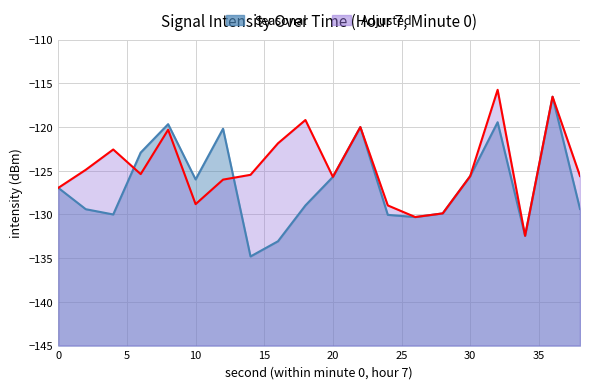

True or false: Adjusted has more than 0 interior local peaks.

True